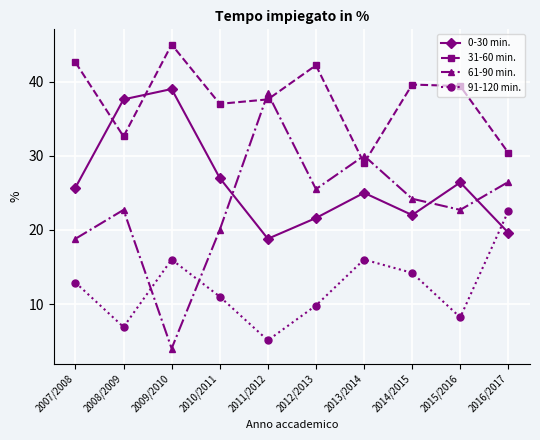

True or false: 61-90 min. and 91-120 min. intersect in this chart.

True